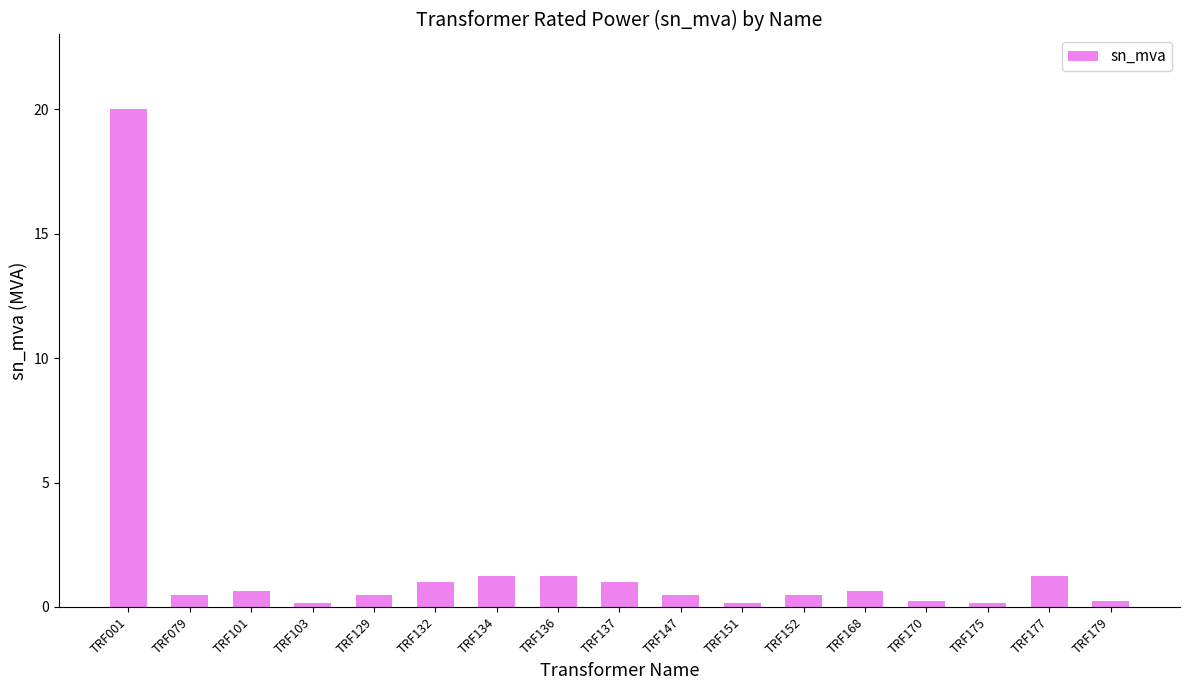

Between TRF101 and TRF177, which is larger?

TRF177